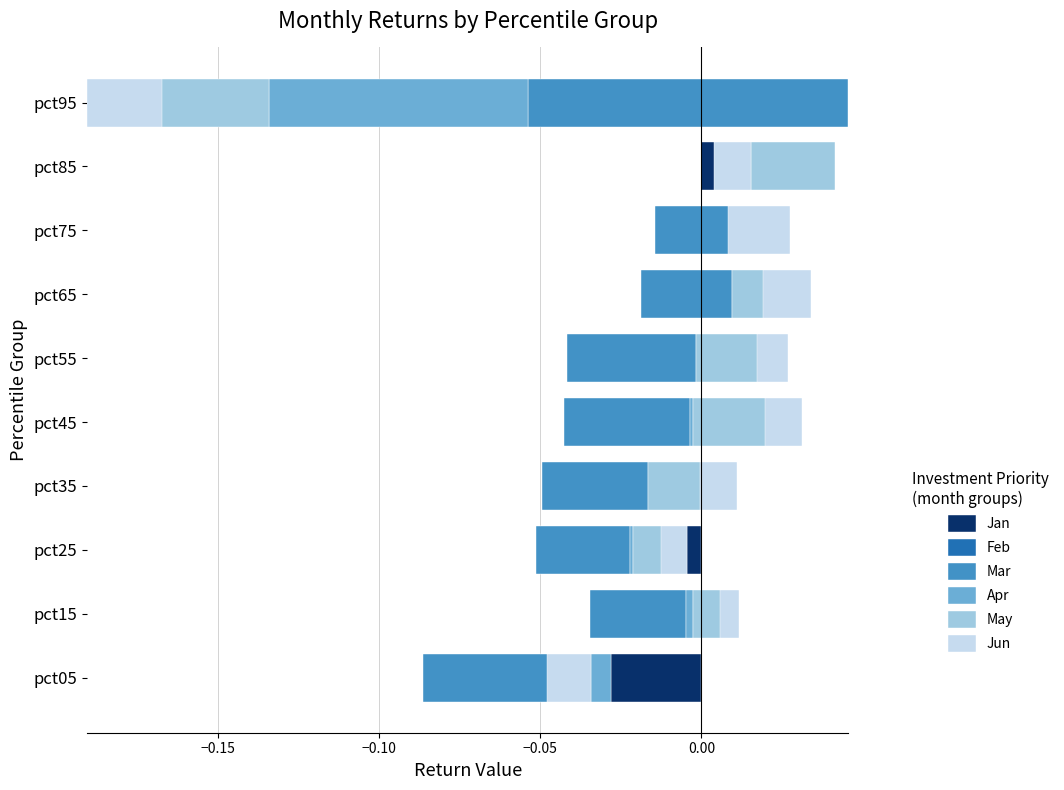

How many bars are there in each group?

6